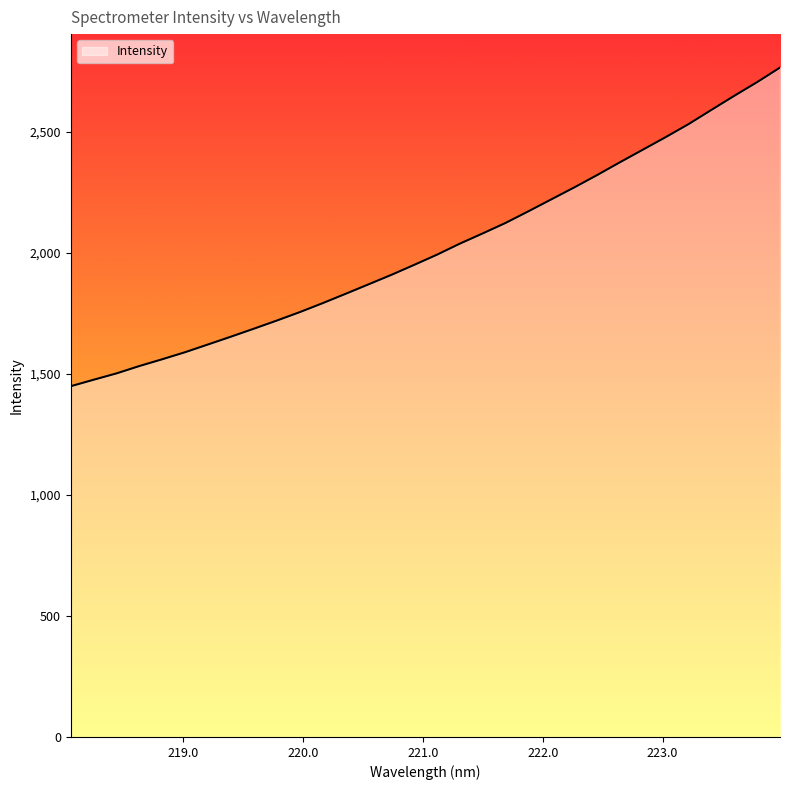

What is the difference between the maximum and minimum values?

1315.7